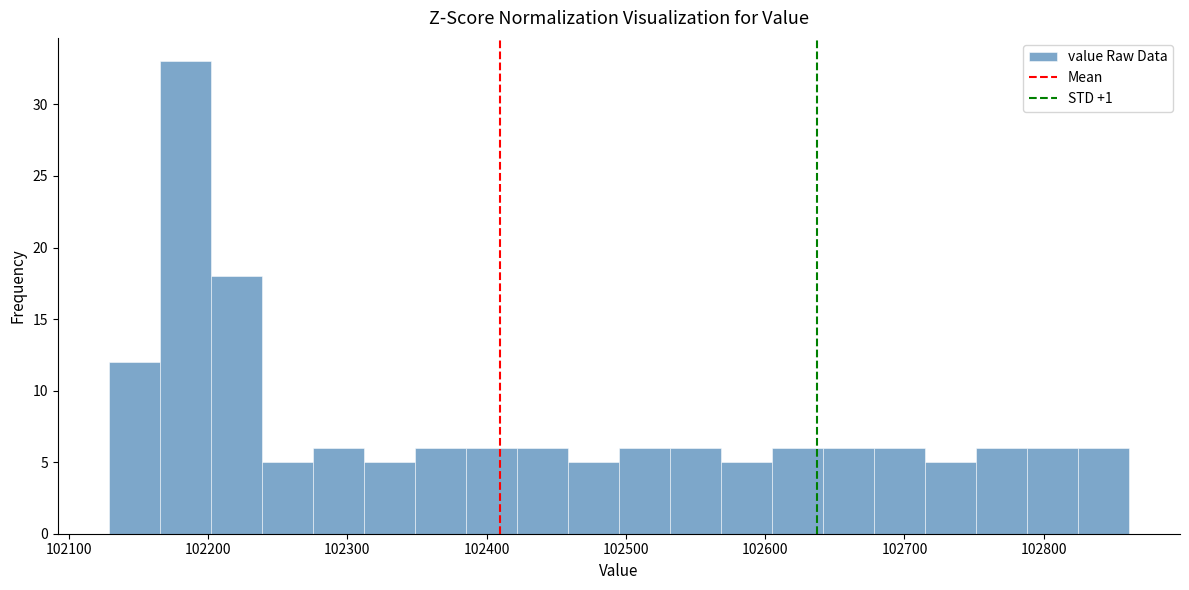

Read against the x-axis, roughly where is the centre of the tallest bar?

102180